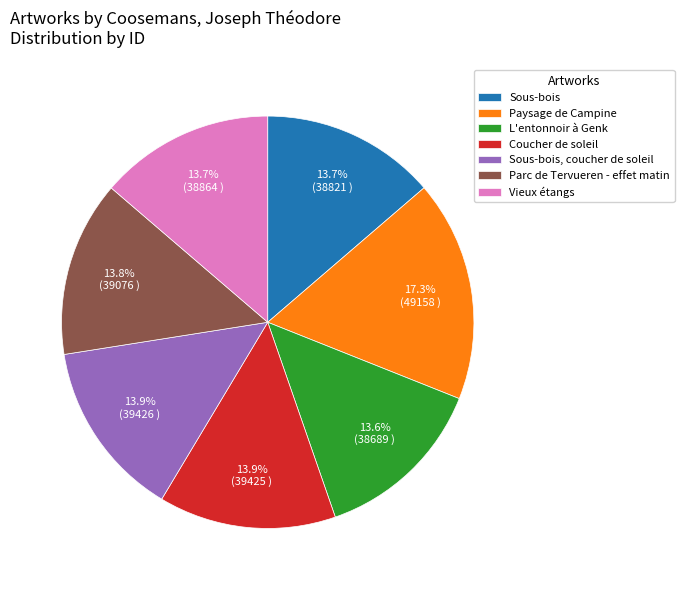

What is the largest slice in the pie chart?

Paysage de Campine